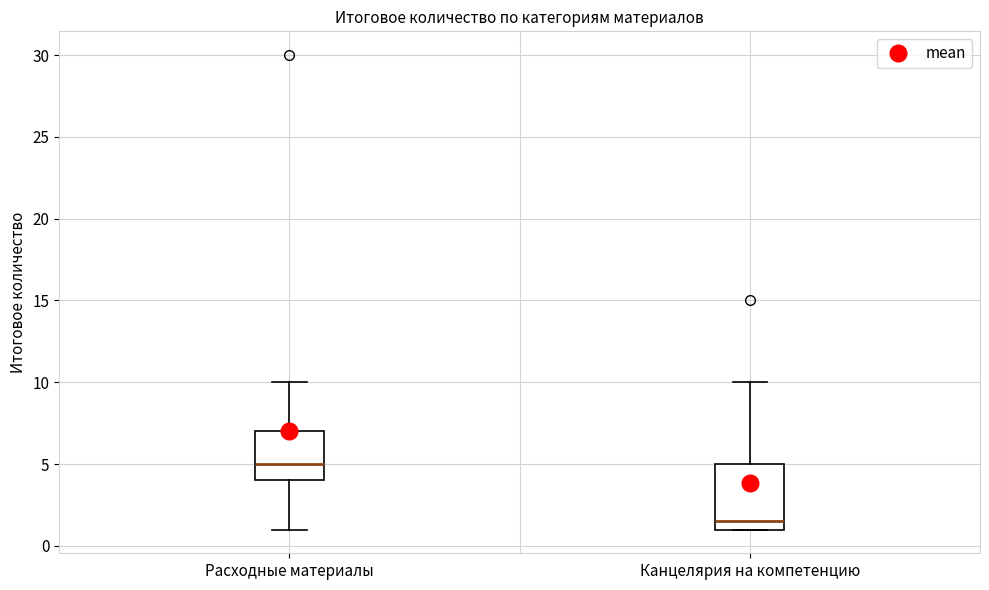

Where is the upper edge of the box for Канцелярия на компетенцию on the y-axis? The values are not printed on the chart, so give them approximately, as read against the axis.

5.0